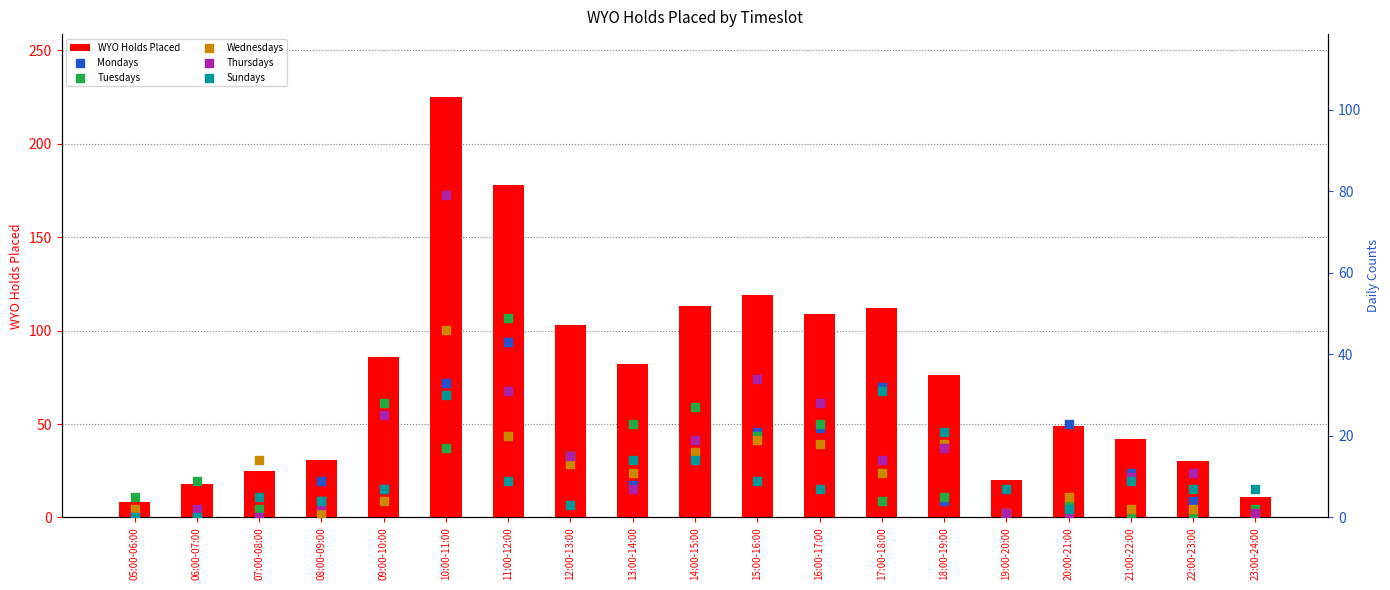

Which series reaches the minimum Y coordinate?

Mondays